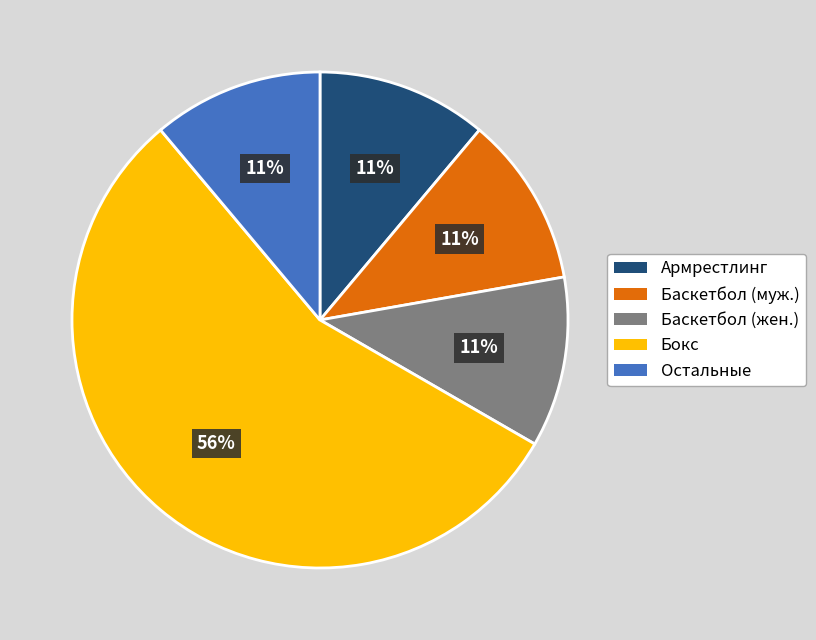

To the nearest percent, what is the average slice percentage?

20%